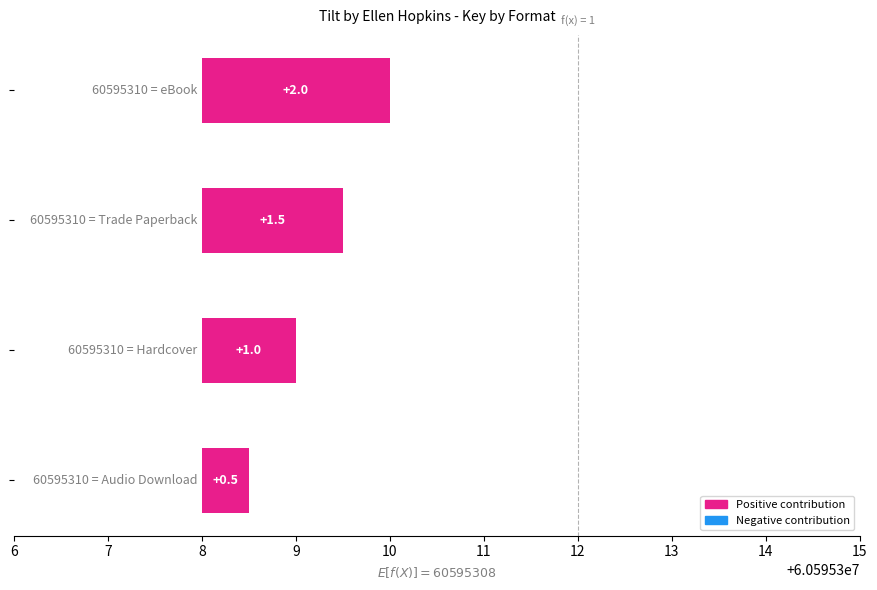

Does the chart contain stacked bars?

No